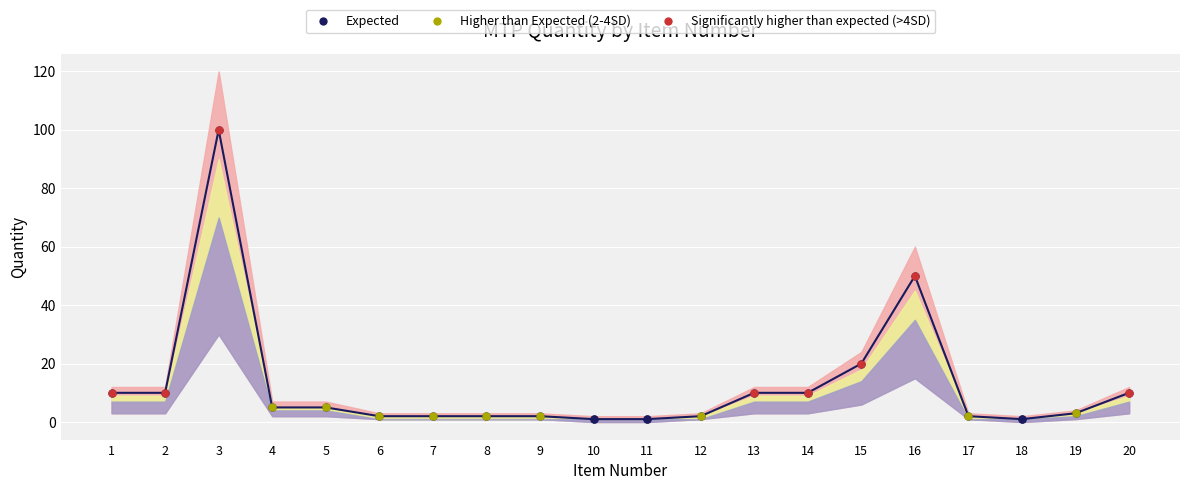

What is the value of the 4th point from the left?

5